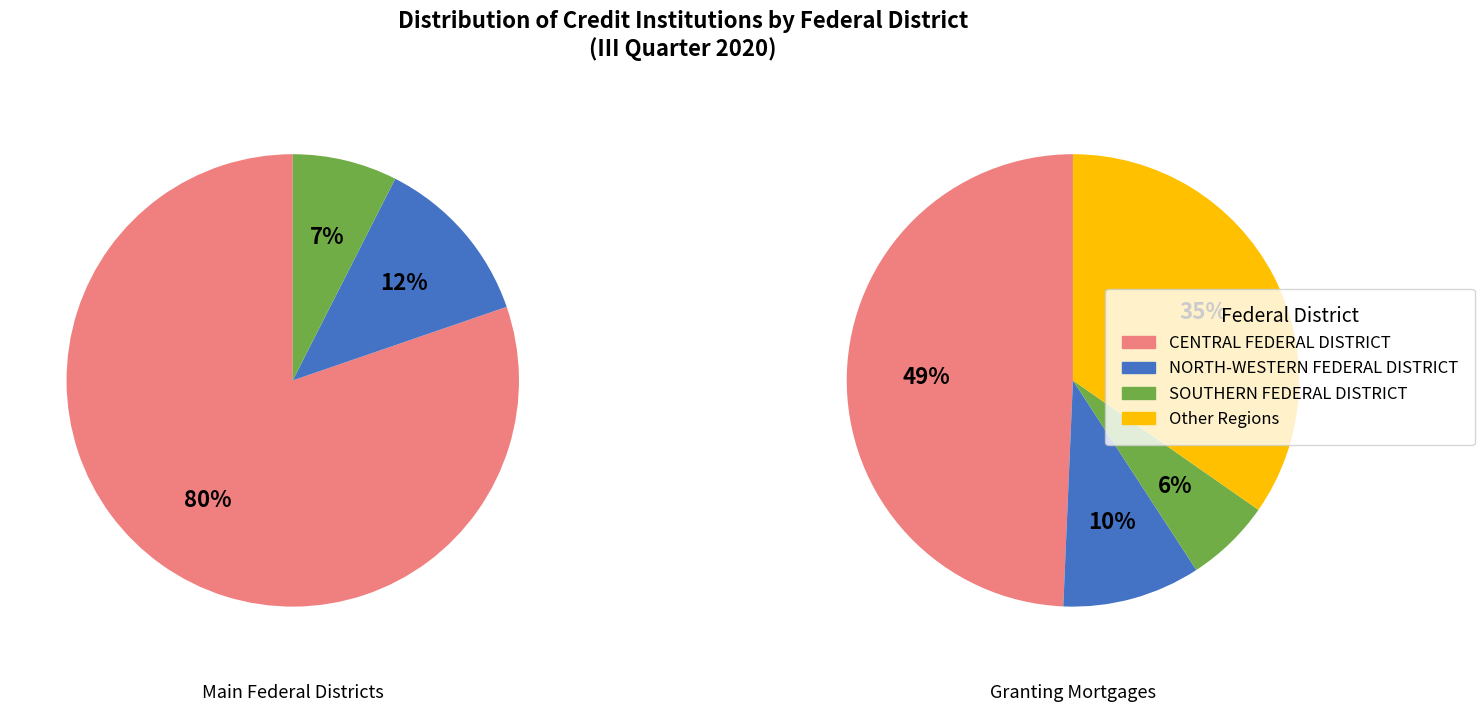

True or false: CENTRAL FEDERAL DISTRICT accounts for 80% of the total.

True